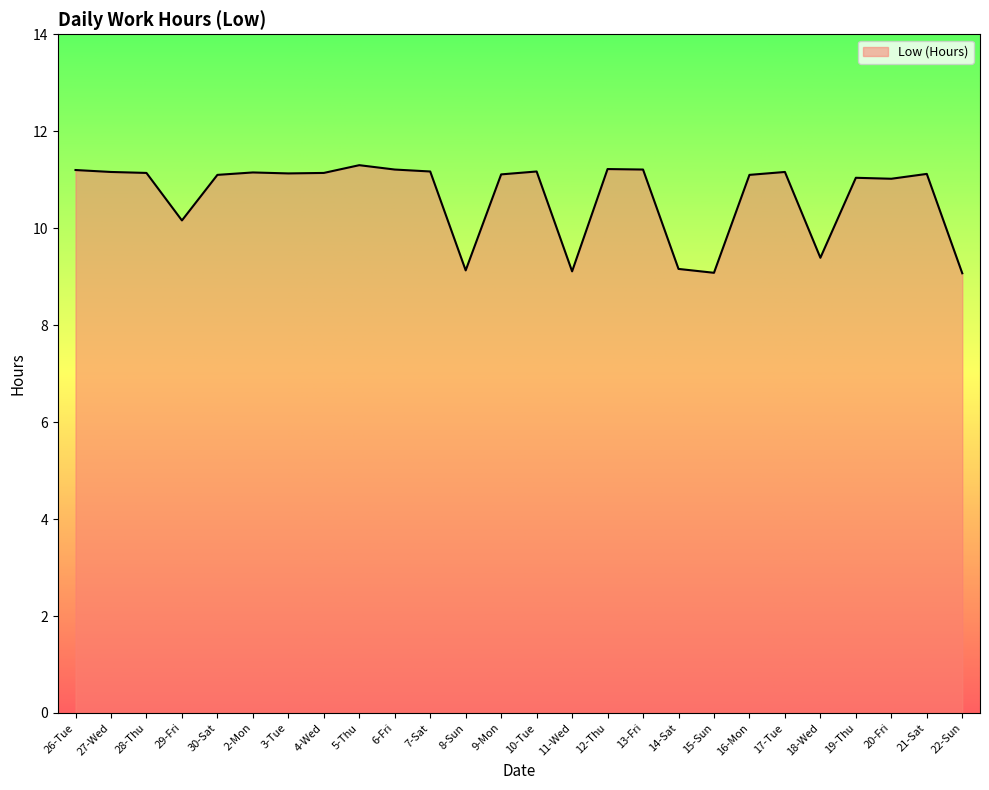

True or false: the data shows 18.2 at 16-Mon.

False